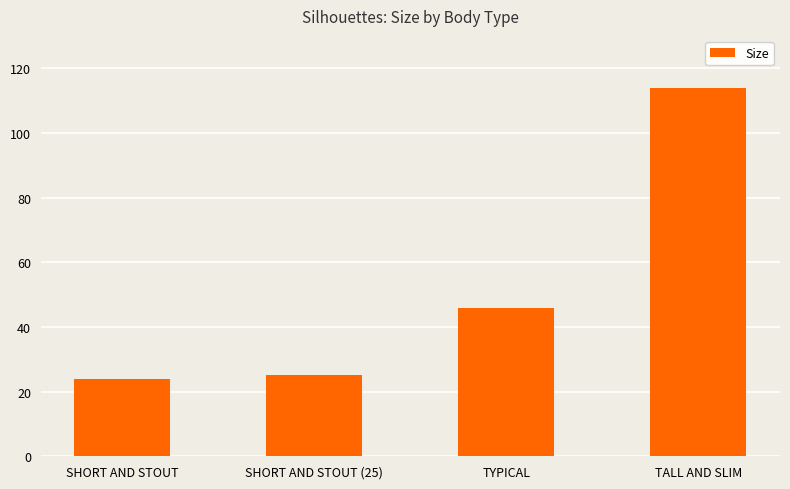

What is the sum of the values at TYPICAL and TALL AND SLIM?

160